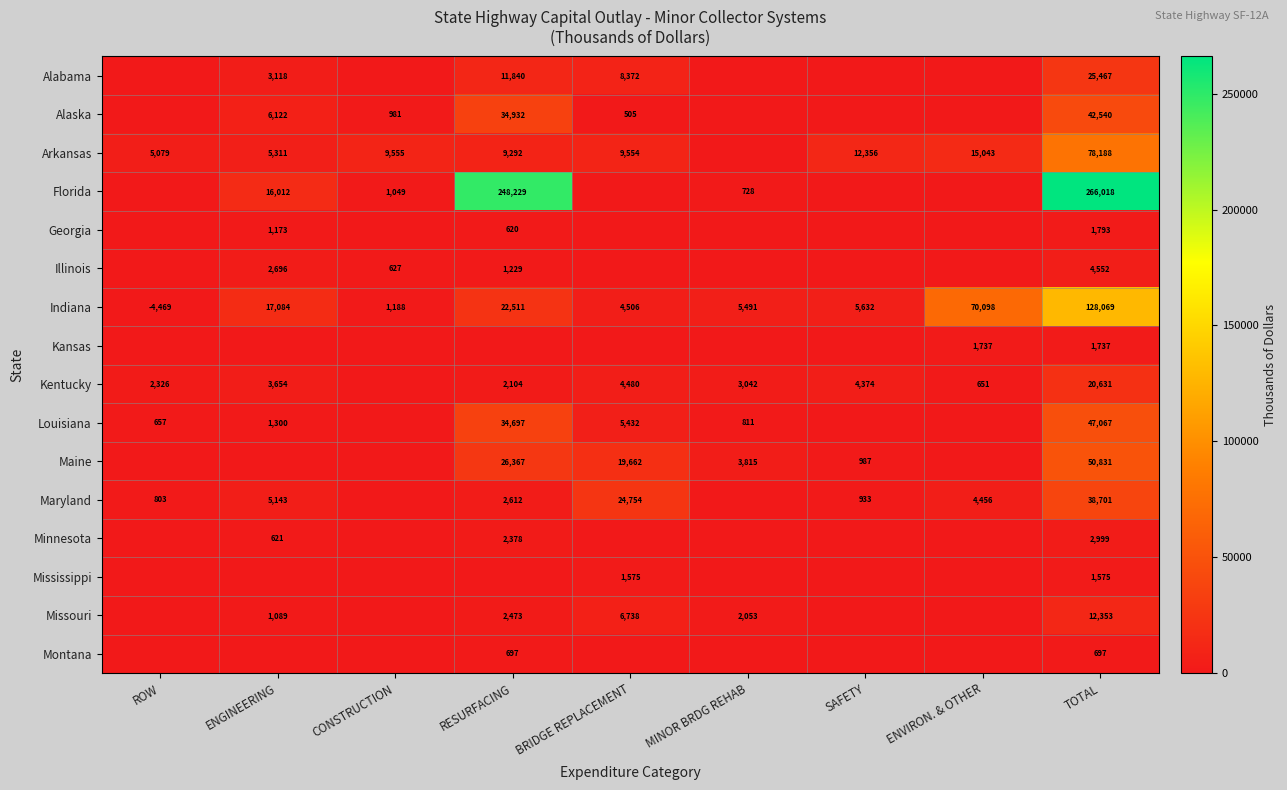

At which category is the sum across all series the highest?

TOTAL